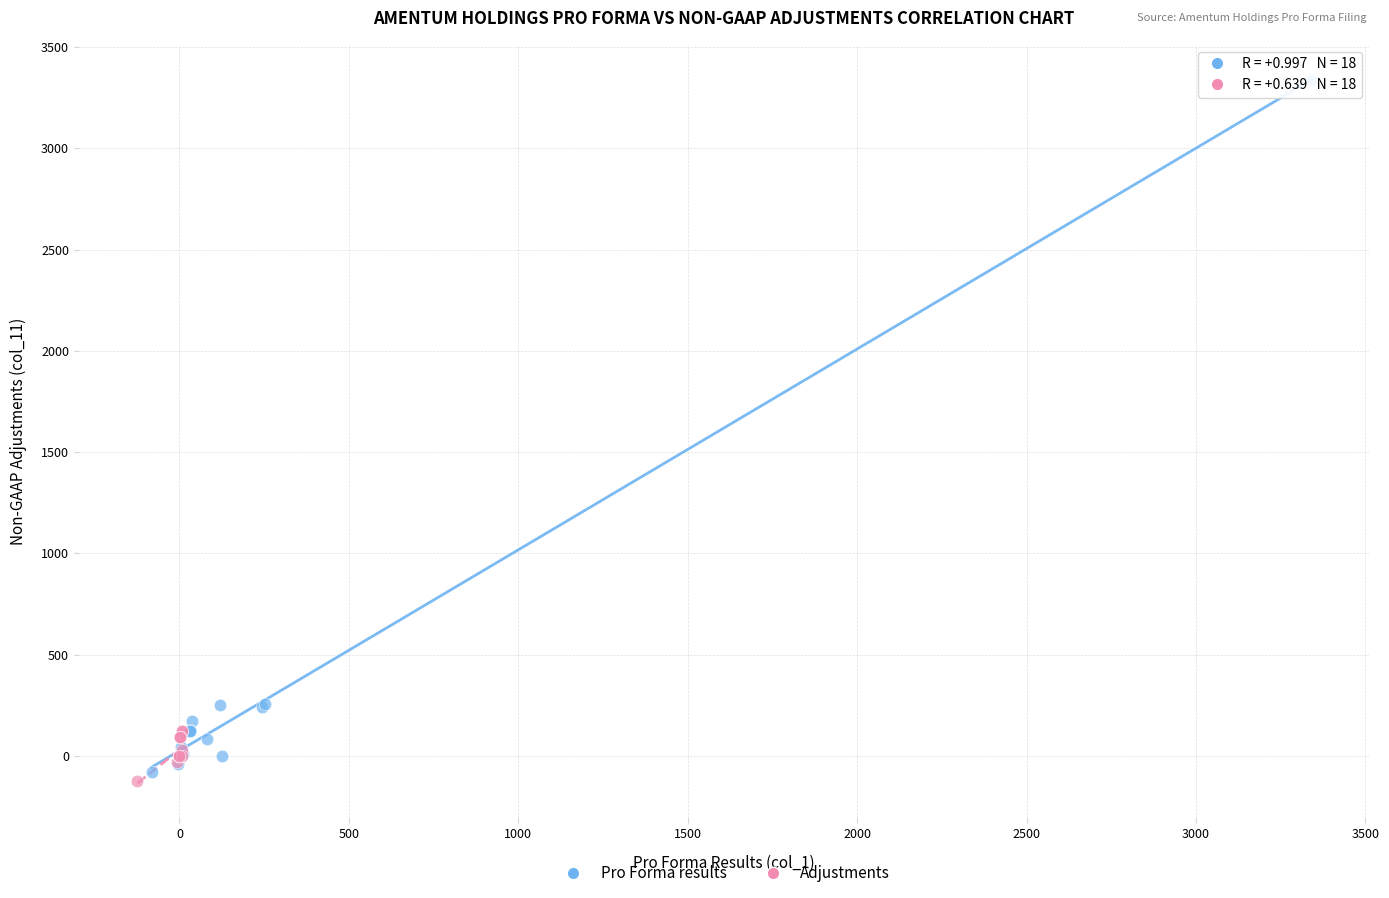

Which series has the largest Y range (max minus min)?

Pro Forma results